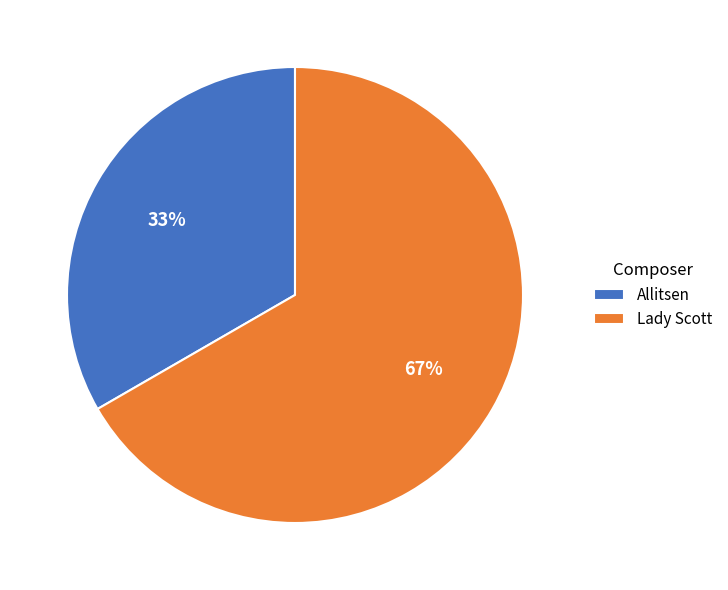

True or false: Allitsen accounts for 26% of the total.

False